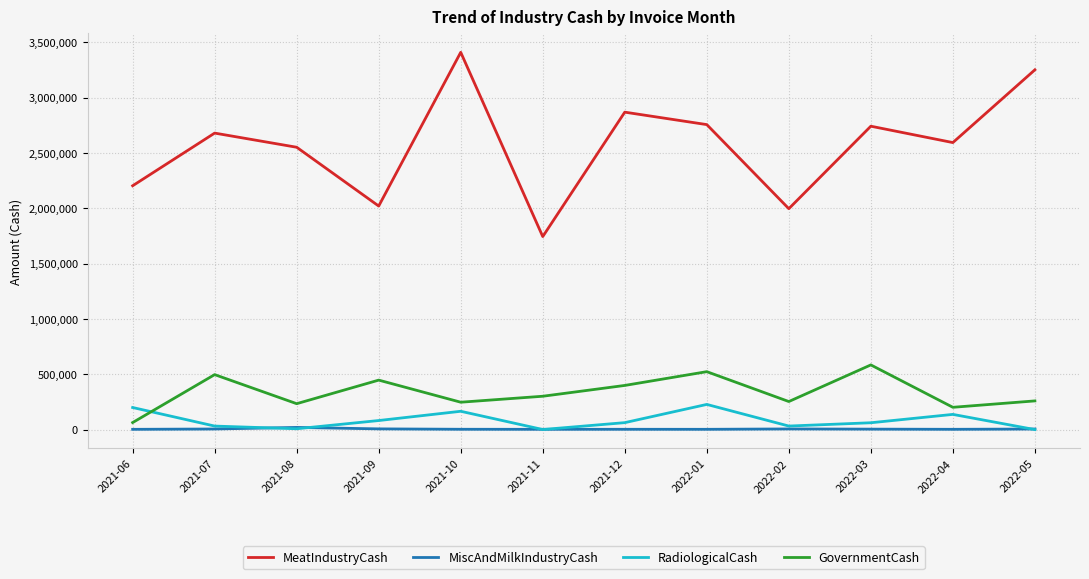

Between 2021-09 and 2021-12, which series saw the biggest shift?

MeatIndustryCash